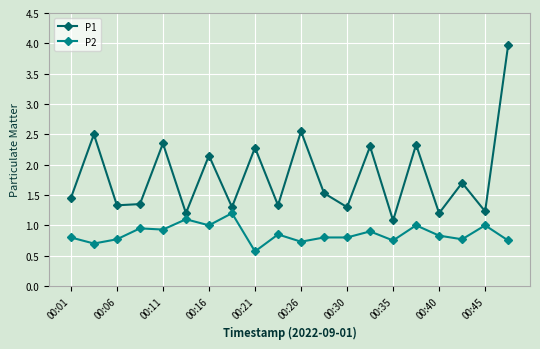

What is the average value of the P1 series?

1.8